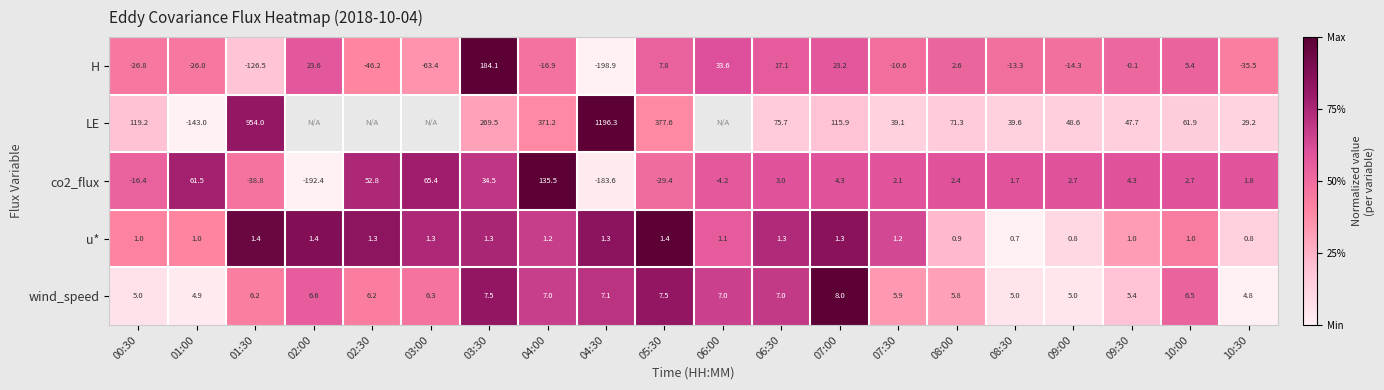

Between 01:30 and 07:00, which series saw the biggest shift?

LE